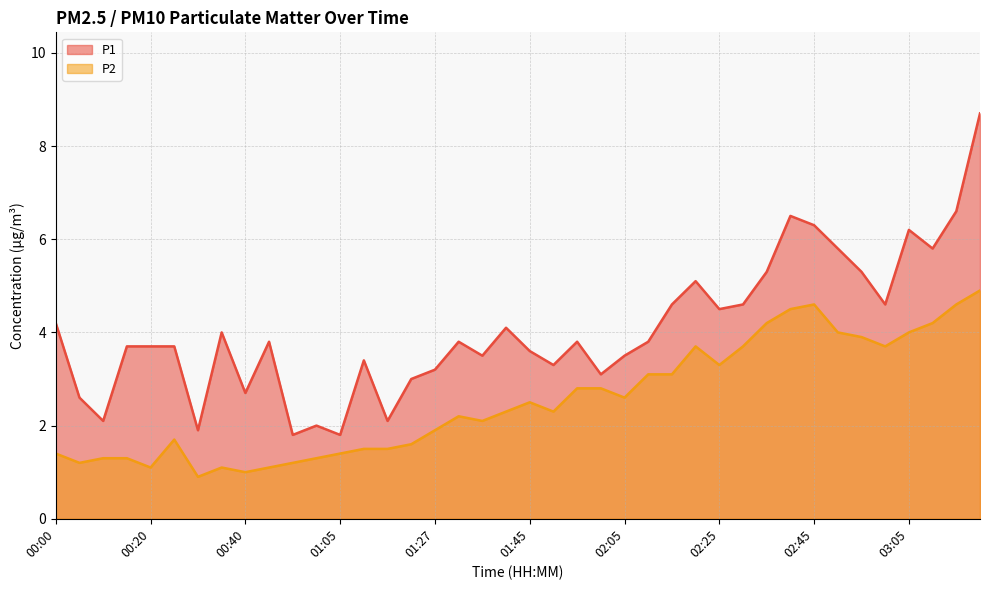

True or false: P2 and P1 cross at least once.

False